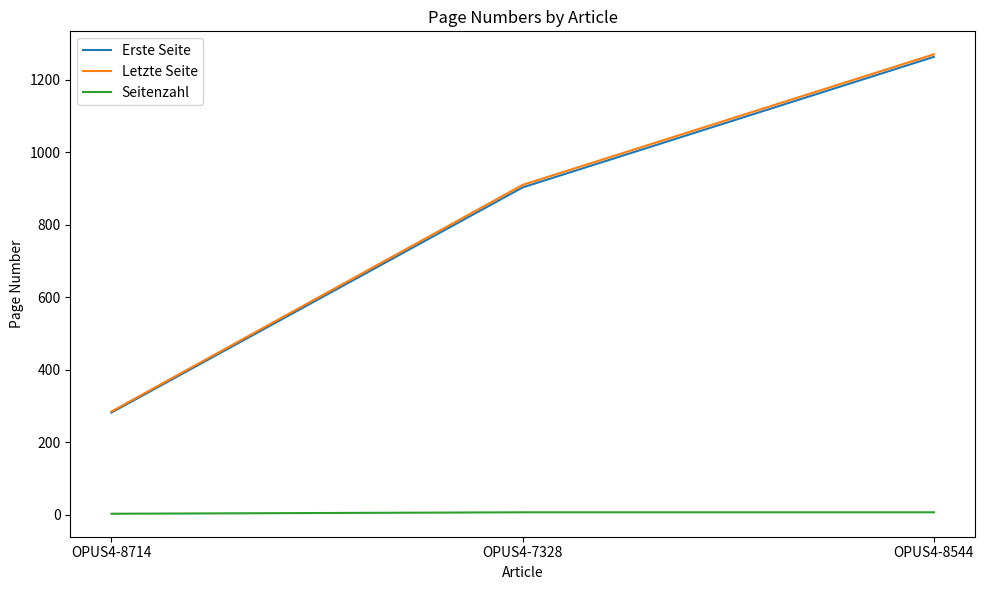

What is the sum of the Letzte Seite values at OPUS4-7328 and OPUS4-8714?

1195